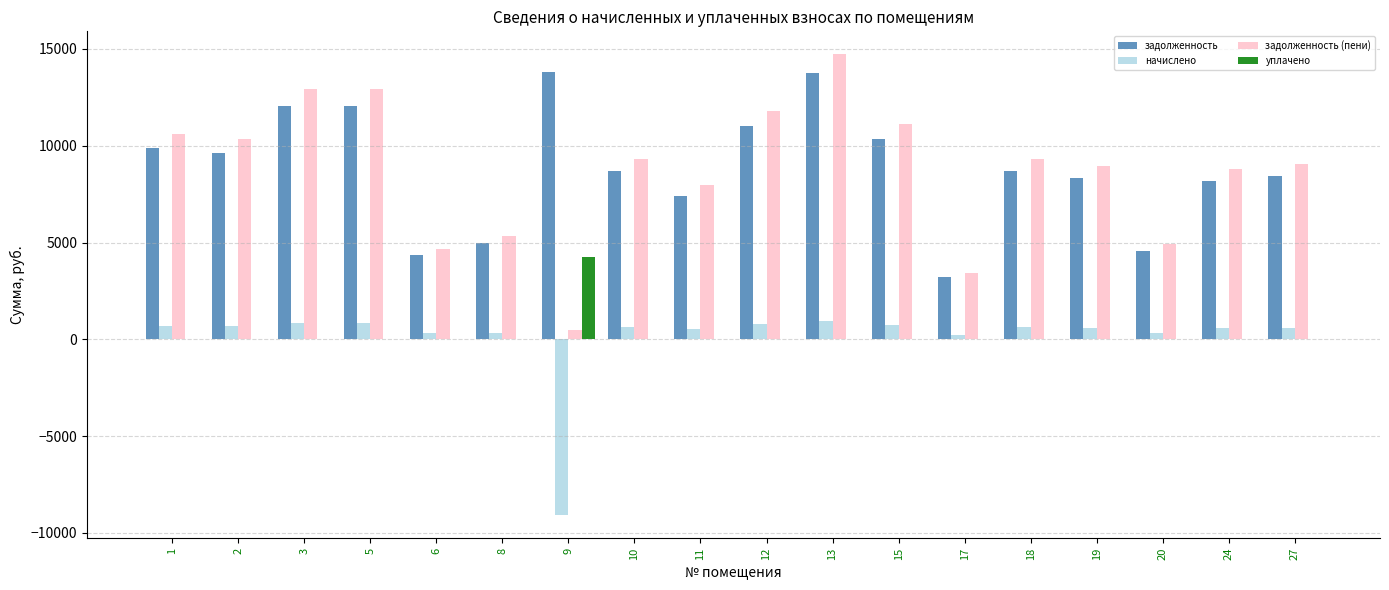

What is the highest value of the уплачено series?

4259.3